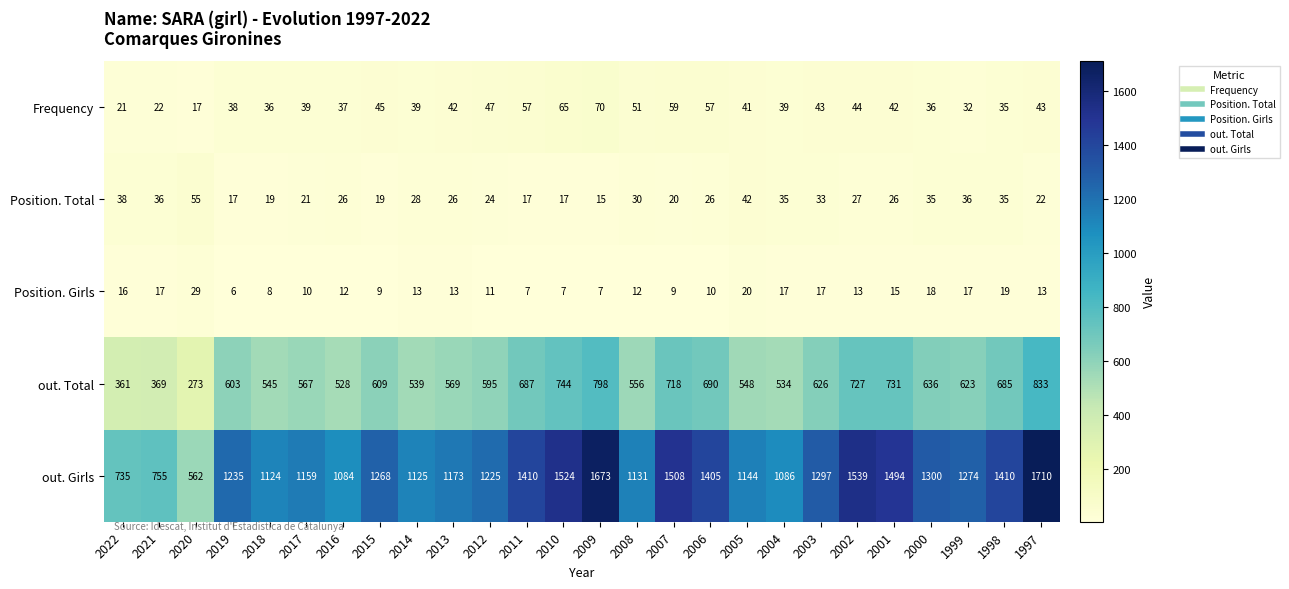

What is the sum of all Position. Total values?

725